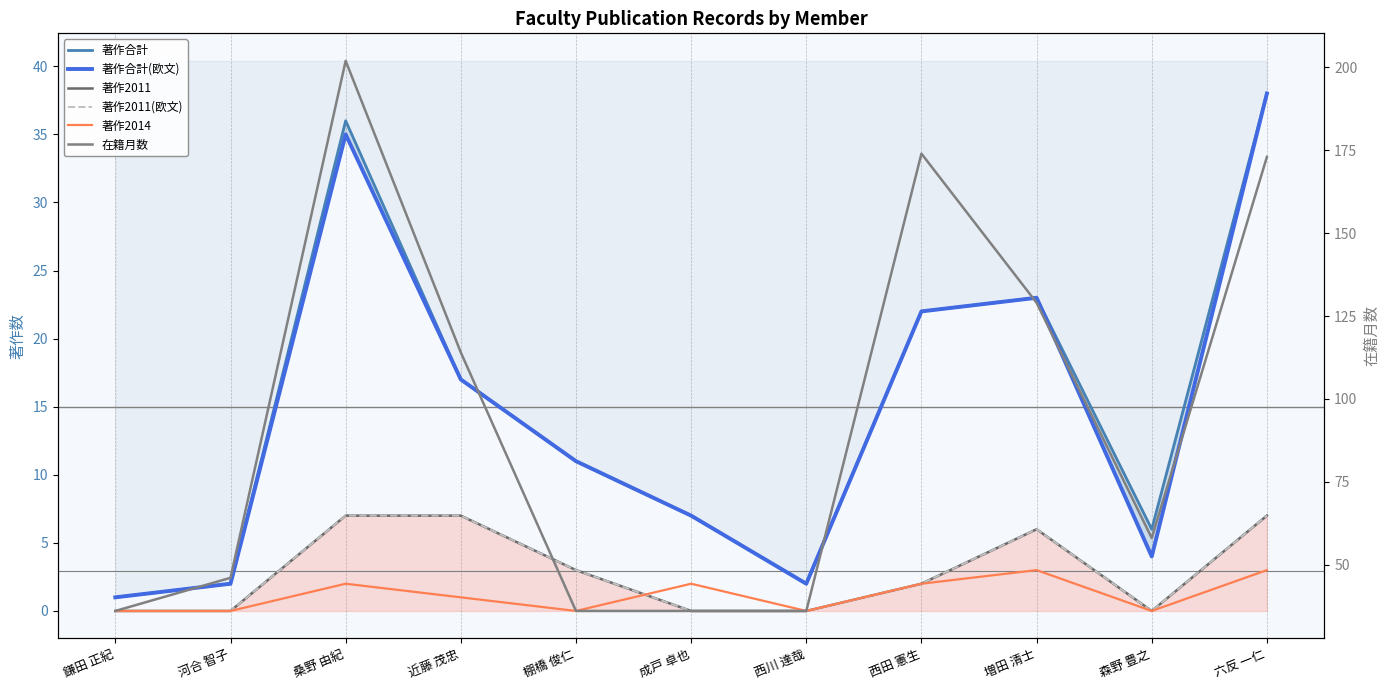

Is the value of 著作2011 at 近藤 茂忠 greater than the value of 在籍月数 at 河合 智子?

No